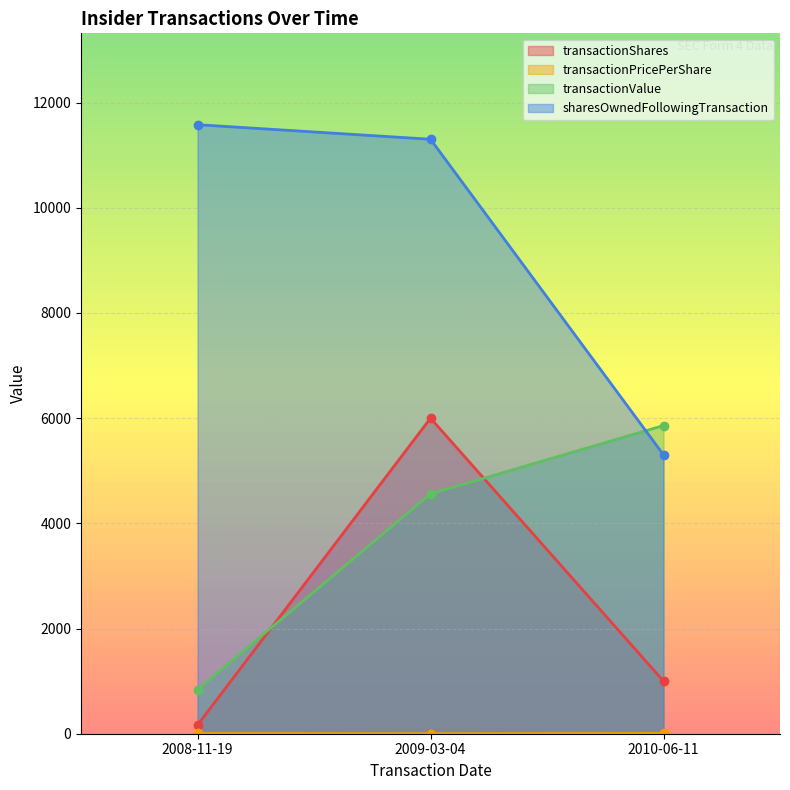

Is the value of sharesOwnedFollowingTransaction at 2008-11-19 greater than the value of transactionPricePerShare at 2010-06-11?

Yes